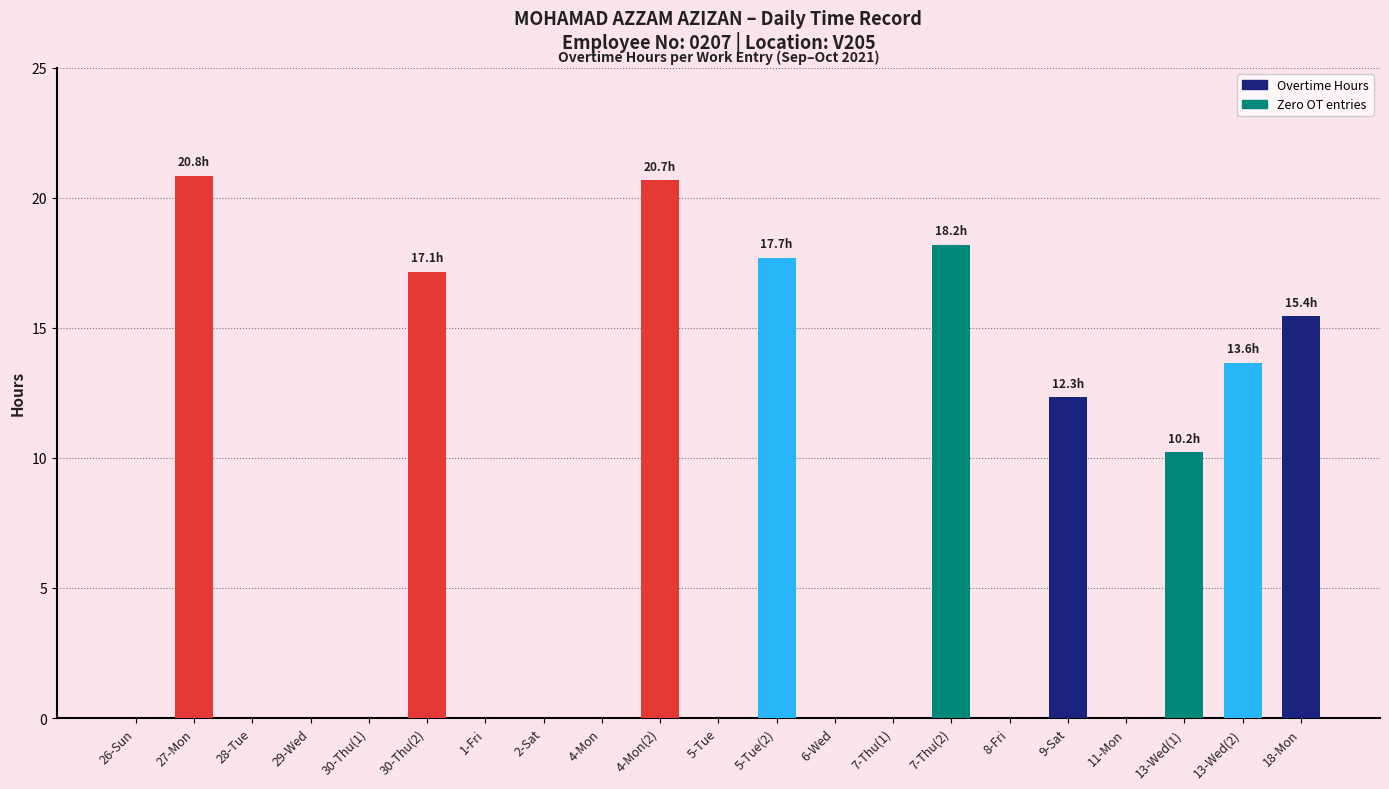

What is the difference between the values at 7-Thu(2) and 4-Mon?

18.2